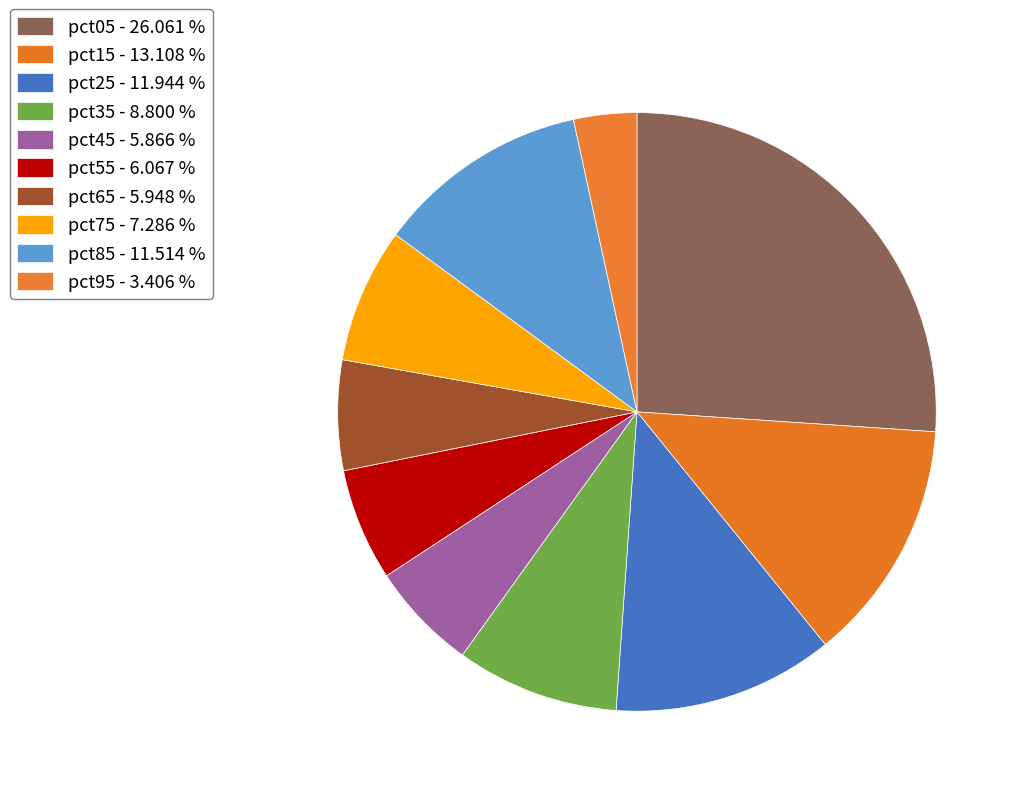

Between pct45 and pct05, which is larger?

pct05